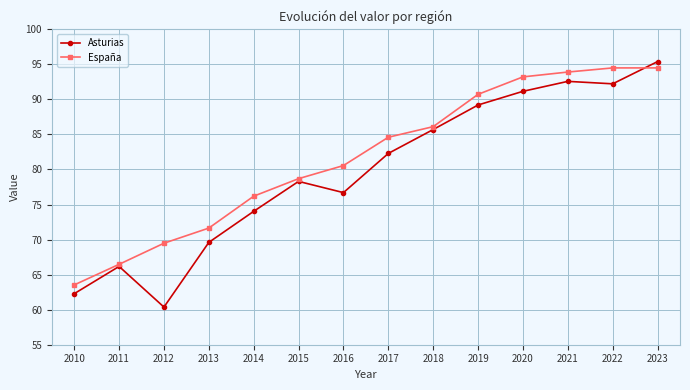

Rank the series by their average value, from lowest to highest.

Asturias, España